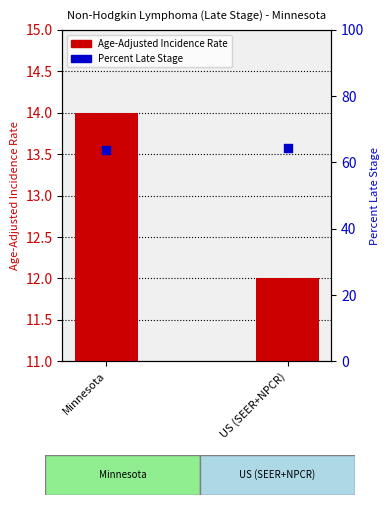

What are all the series names shown in the legend?

Age-Adjusted Incidence Rate, Percent Late Stage